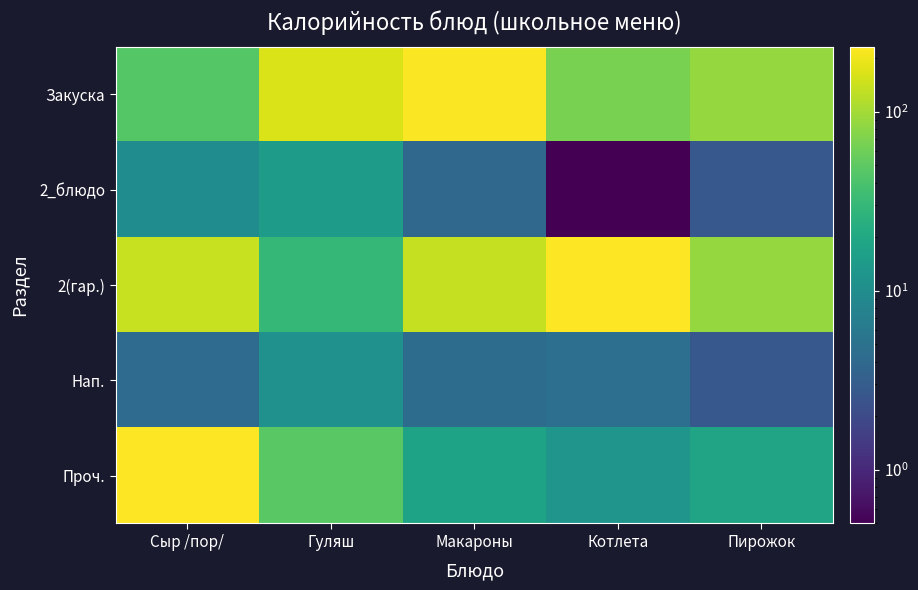

Which series has the widest spread of values?

Проч.